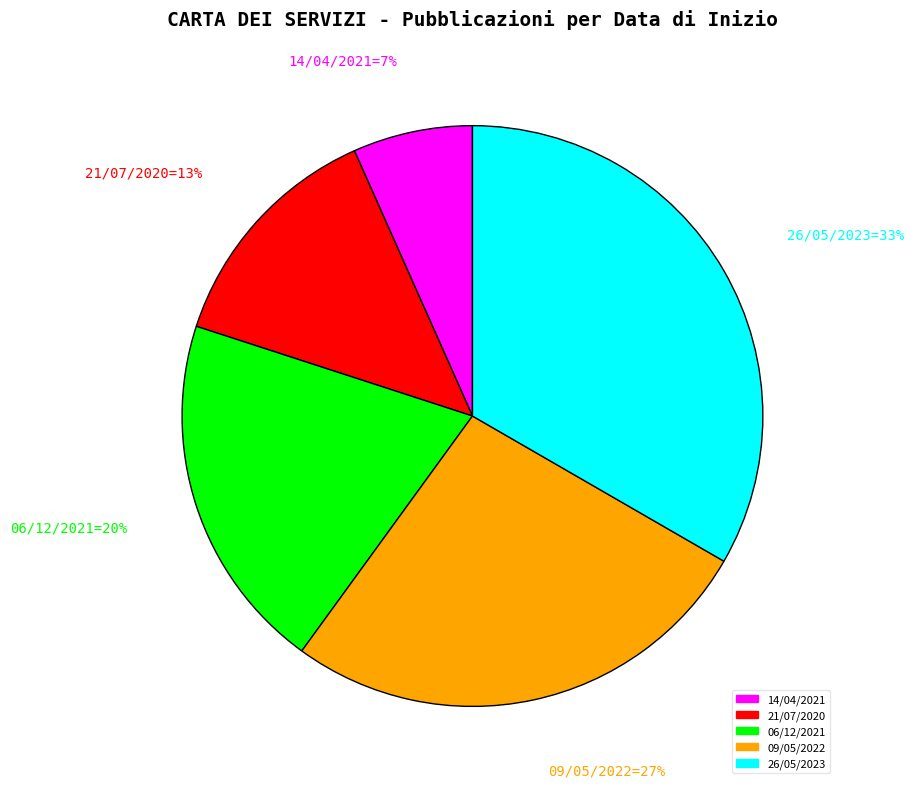

Does 06/12/2021 represent more than half of the total?

No